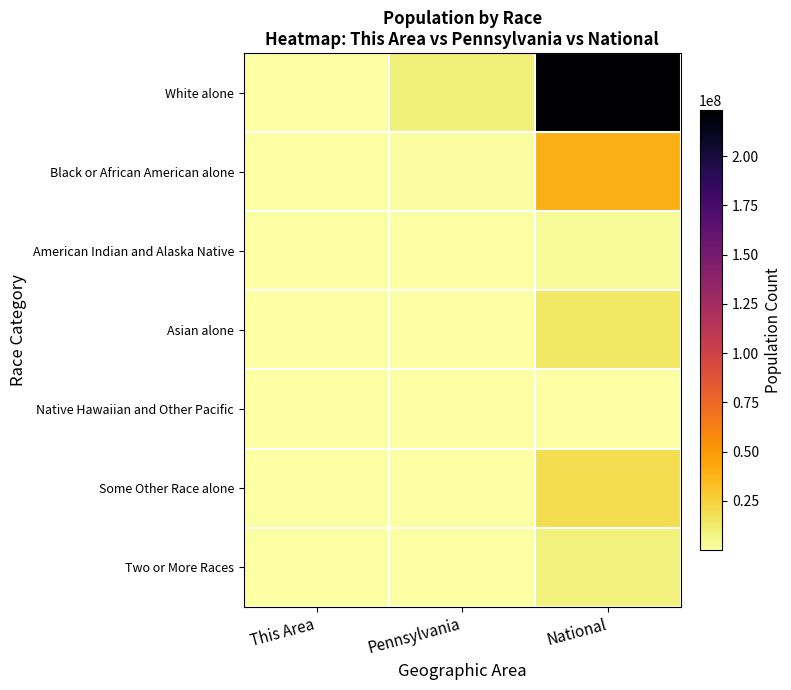

Reading left to right, what are all the values shown in this chart?

White alone: This Area=205827	Pennsylvania=10406288	National=223553265
Black or African American alone: This Area=14011	Pennsylvania=1377689	National=38929319
American Indian and Alaska Native: This Area=223	Pennsylvania=26843	National=2932248
Asian alone: This Area=941	Pennsylvania=349088	National=14674252
Native Hawaiian and Other Pacific: This Area=38	Pennsylvania=3653	National=540013
Some Other Race alone: This Area=547	Pennsylvania=300983	National=19107368
Two or More Races: This Area=4210	Pennsylvania=237835	National=9009073